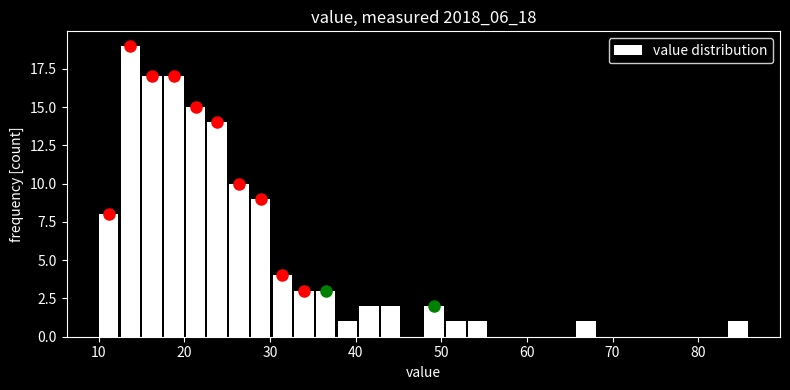

Around what value on the x-axis is the tallest bar? Give the approximate position of its centre, as read against the axis.

14